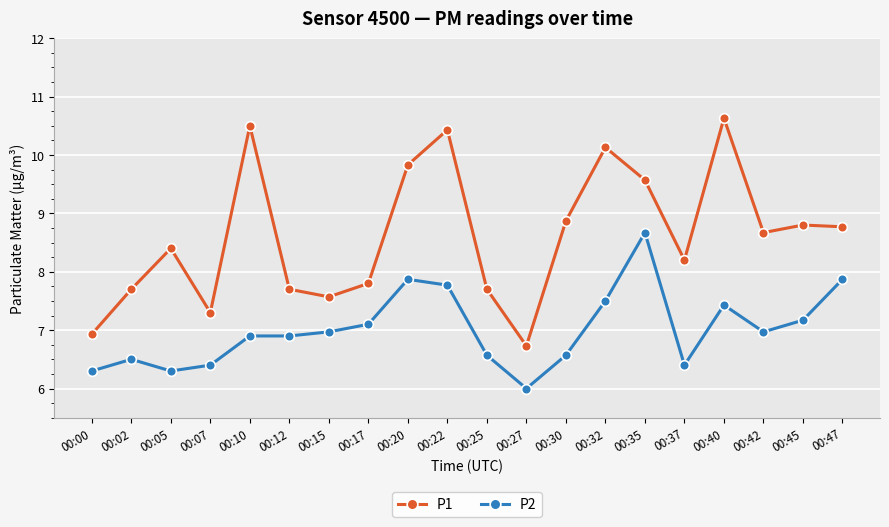

How many lines are shown in the chart?

2